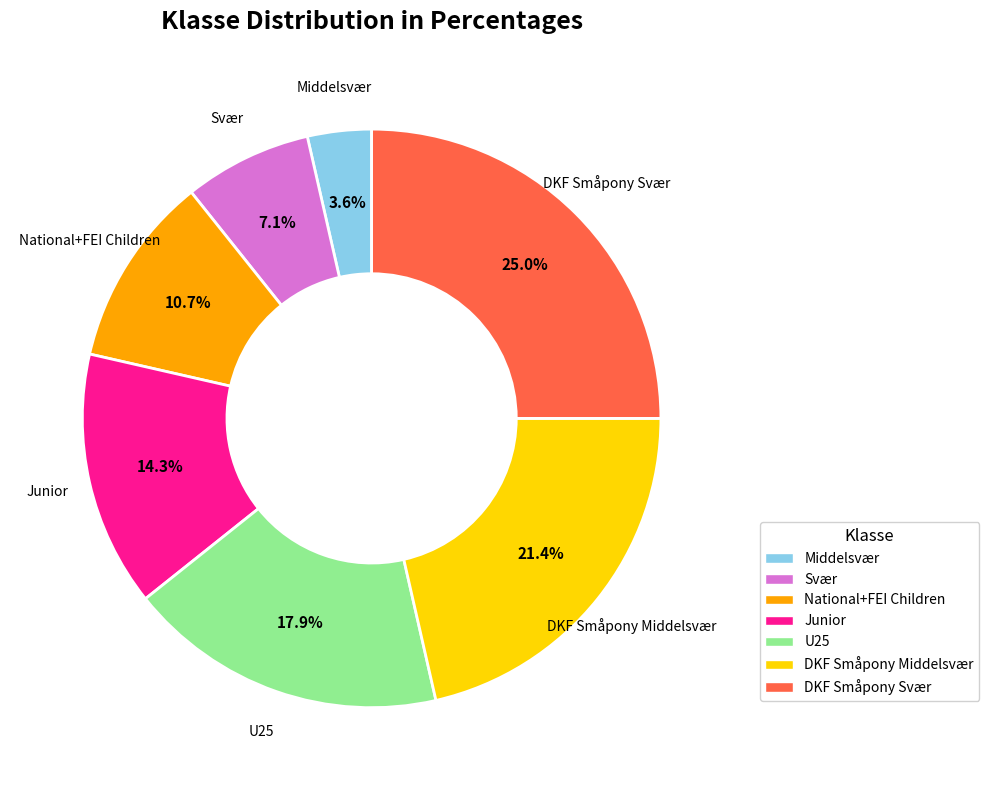

What is the ratio of the value at U25 to the value at DKF Småpony Svær?

0.7